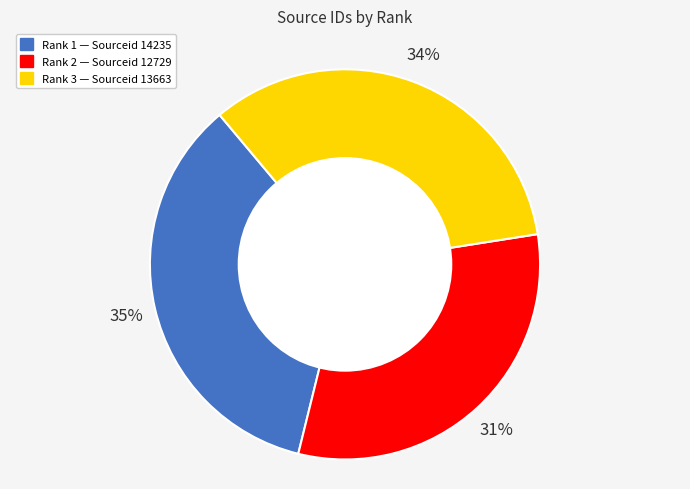

Is there a majority slice in this chart?

No